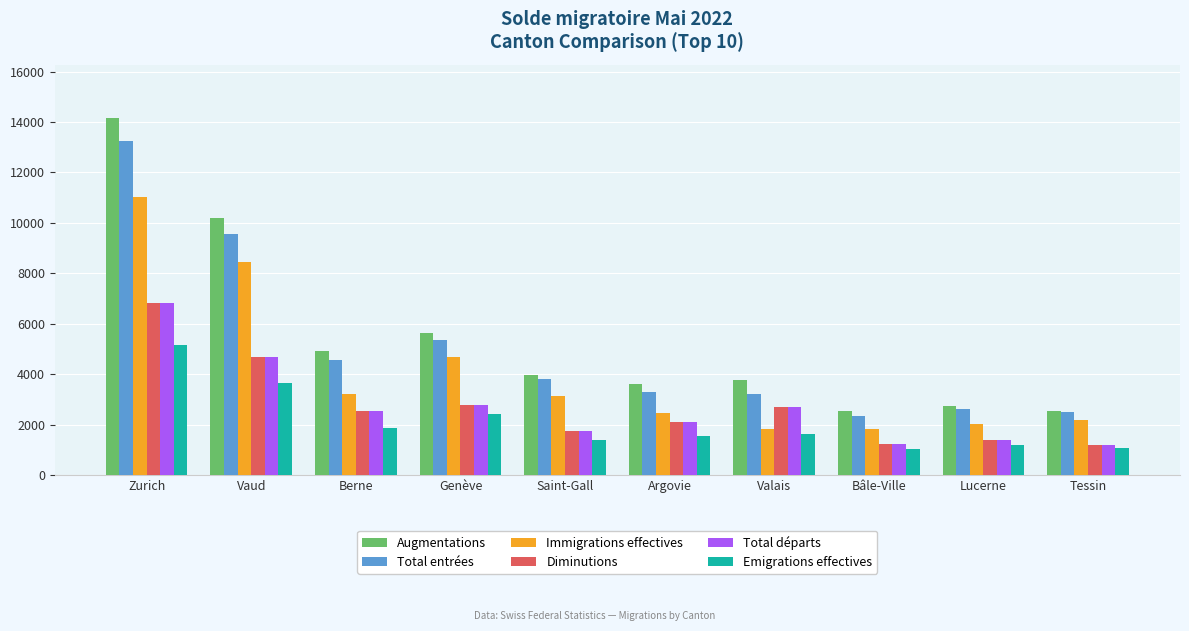

Does the chart contain stacked bars?

No